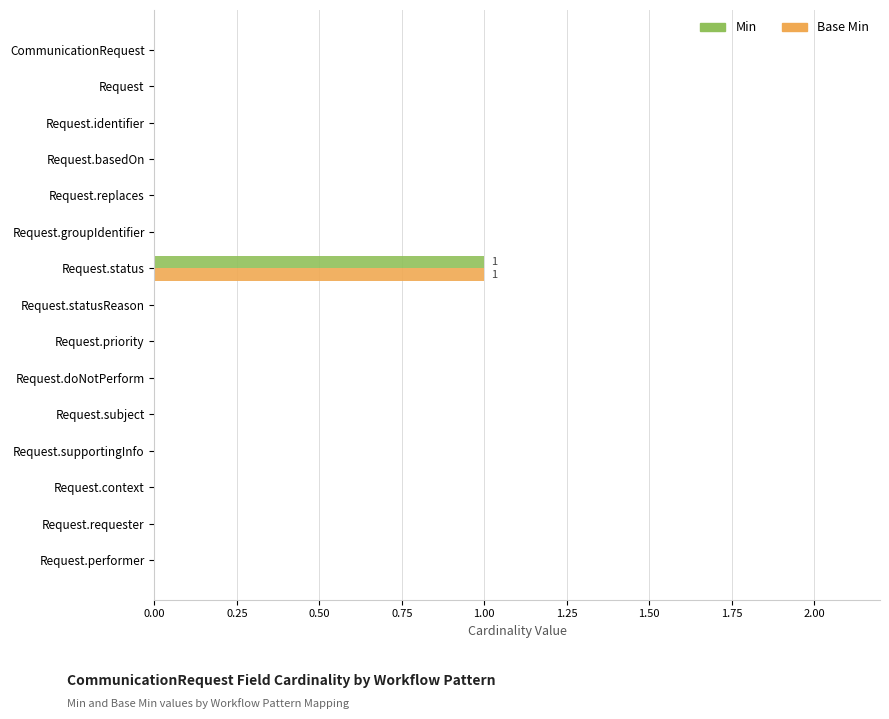

Which category has the highest value across all series?

Request.status